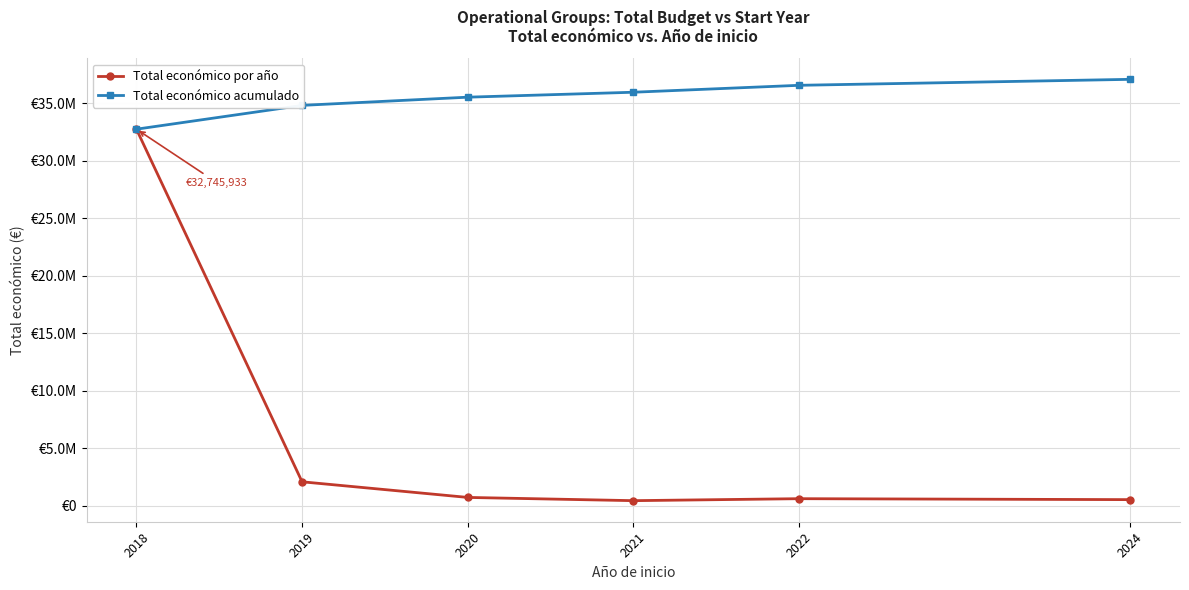

Reading left to right, transcribe all the data shown in this chart.

Total económico por año: 2018=32745933	2019=2071295	2020=712267	2021=430411	2022=602260	2024=520062
Total económico acumulado: 2018=32745933	2019=34817228	2020=35529495	2021=35959906	2022=36562166	2024=37082228